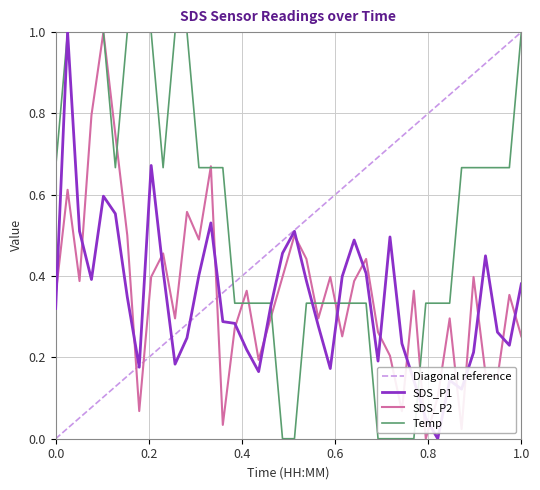

After their last crossing, which series has the higher values: SDS_P2 or SDS_P1?

SDS_P1